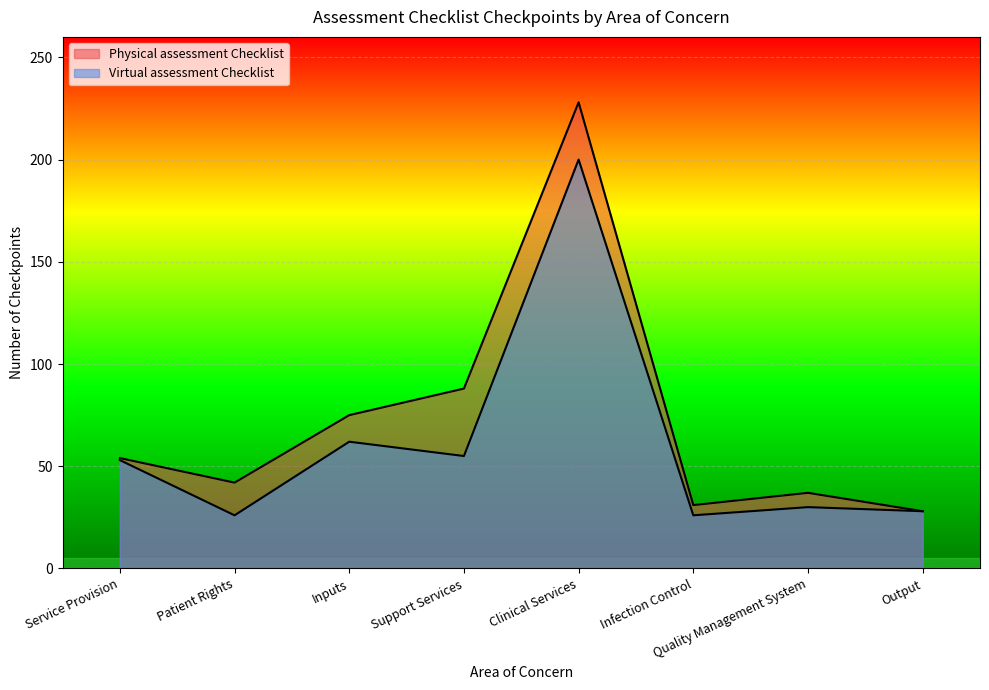

At how many categories does at least one series exceed 213?

1